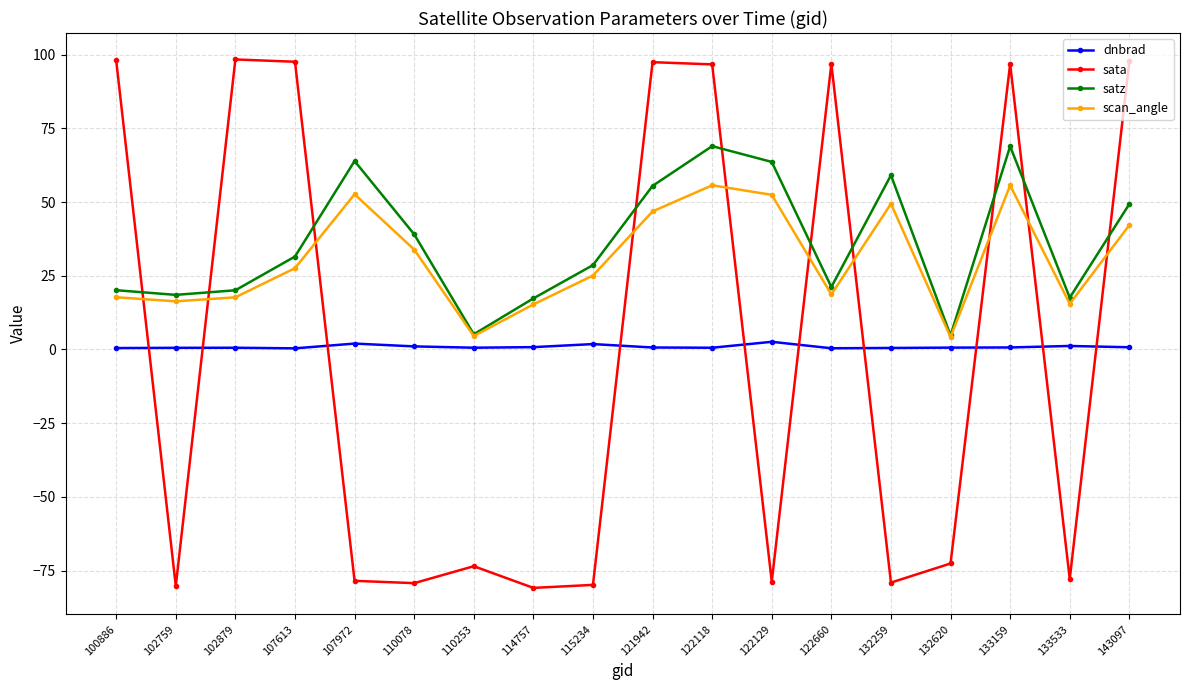

Which series has the largest range (max minus min)?

sata